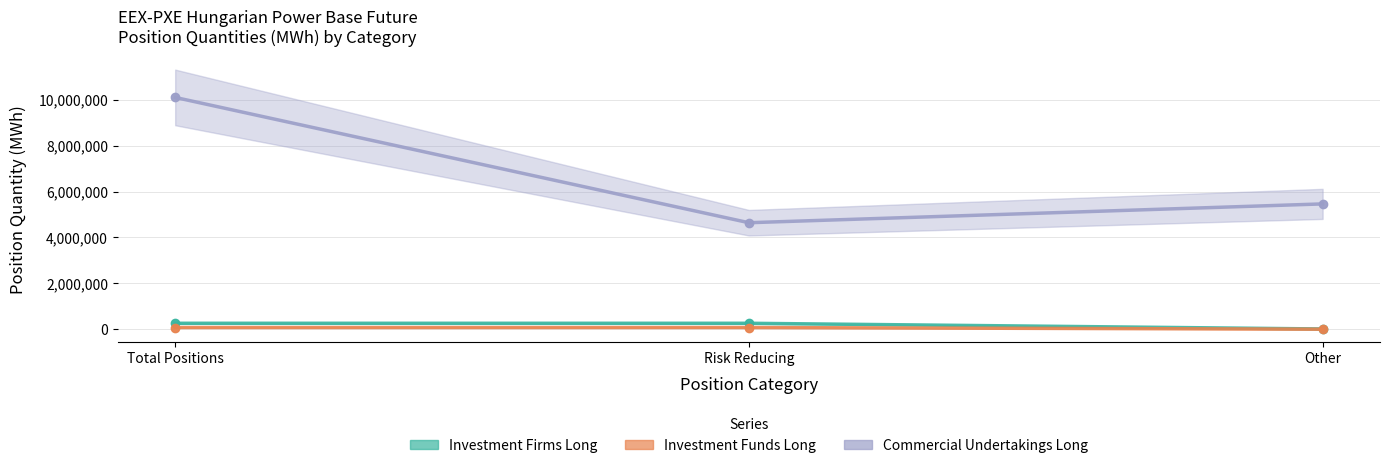

What is the minimum value for Investment Funds Long?

10080